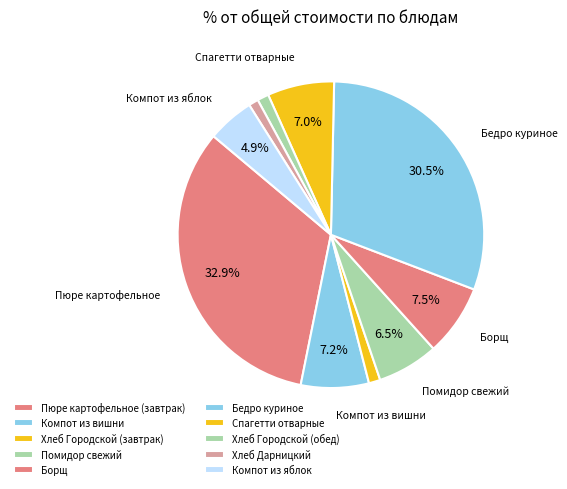

To the nearest percent, what is the difference between the Пюре картофельное (завтрак) and Хлеб Городской (завтрак) slice percentages?

32%